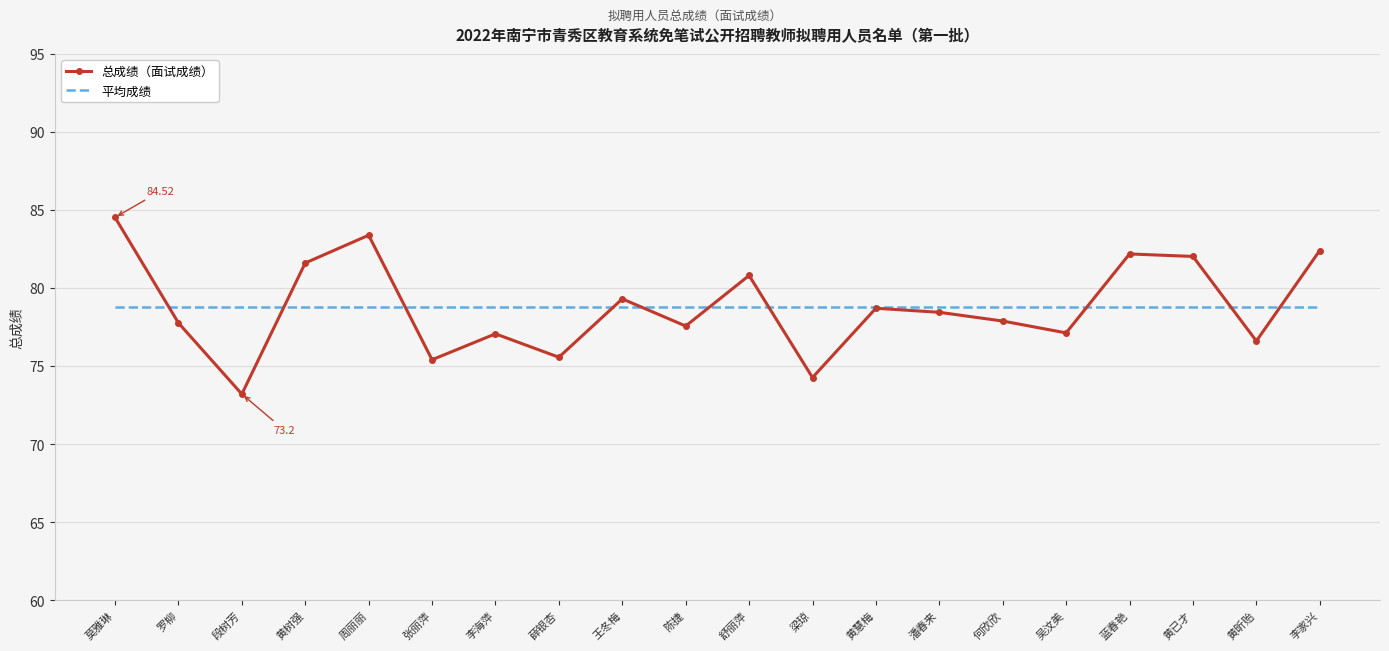

Read the 平均成绩 value at 莫雅琳.

78.8